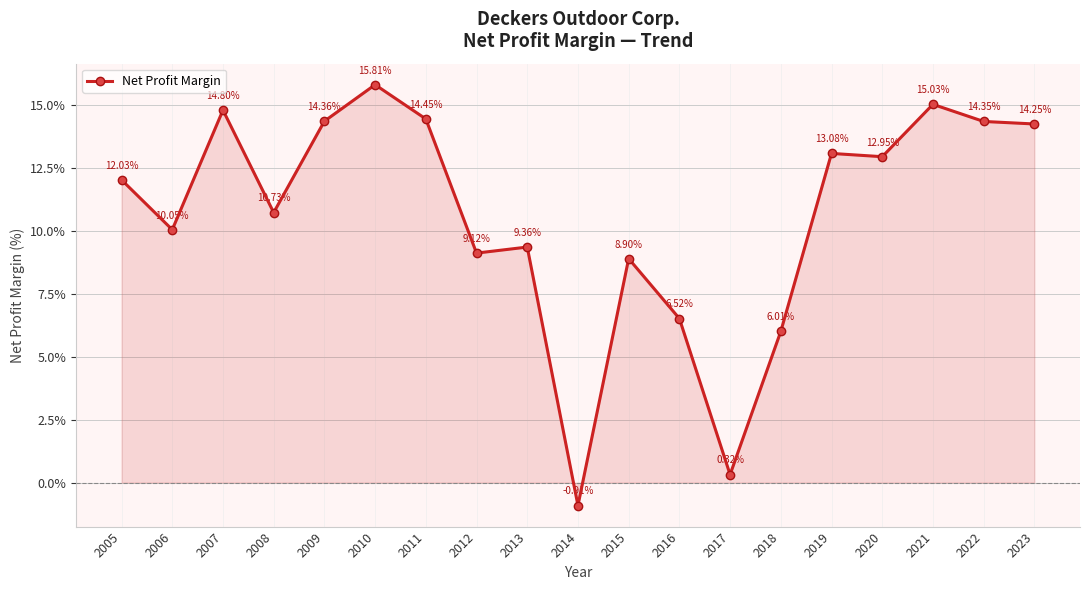

Does the chart have visible grid lines?

Yes